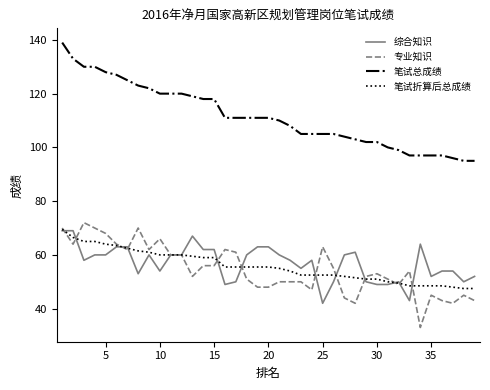

True or false: 笔试总成绩 and 笔试折算后总成绩 intersect in this chart.

False